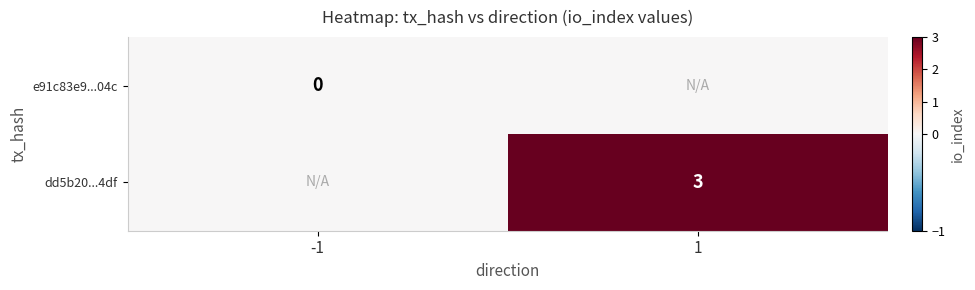

The dd5b20...4df series shows 4 at 1. True or false?

False